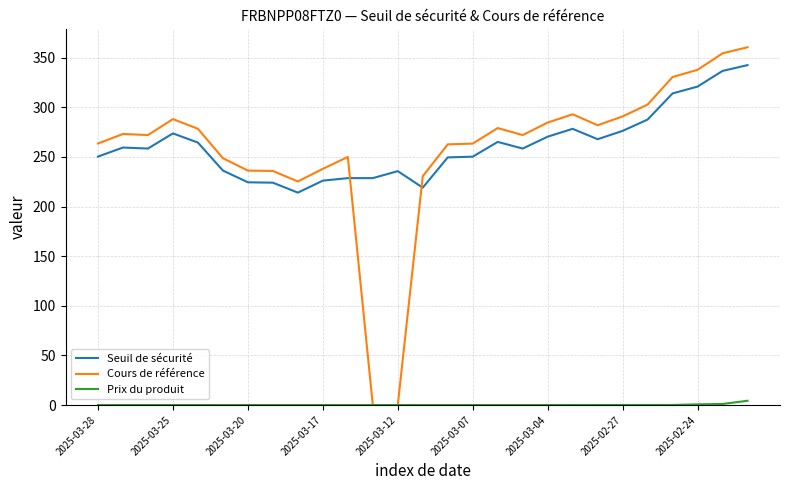

What is the lowest value of the Seuil de sécurité series?

214.0